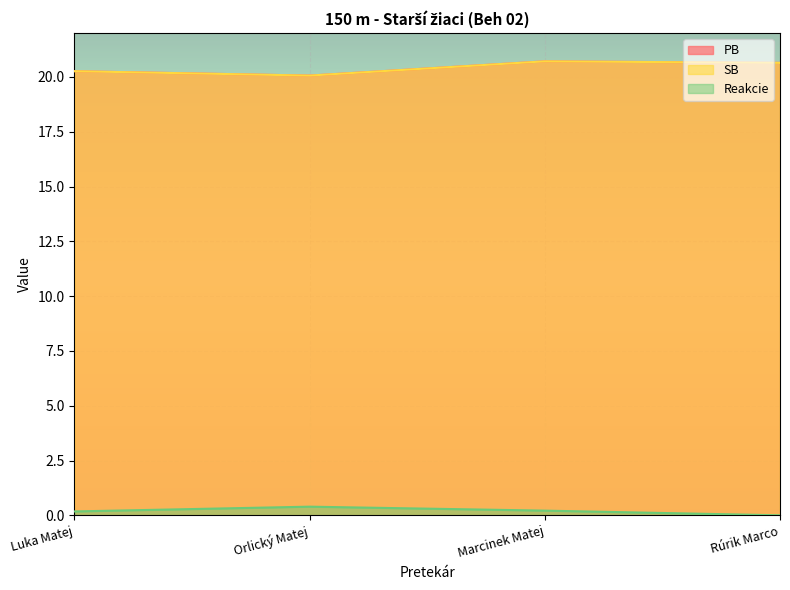

What position from the right is Marcinek Matej?

2